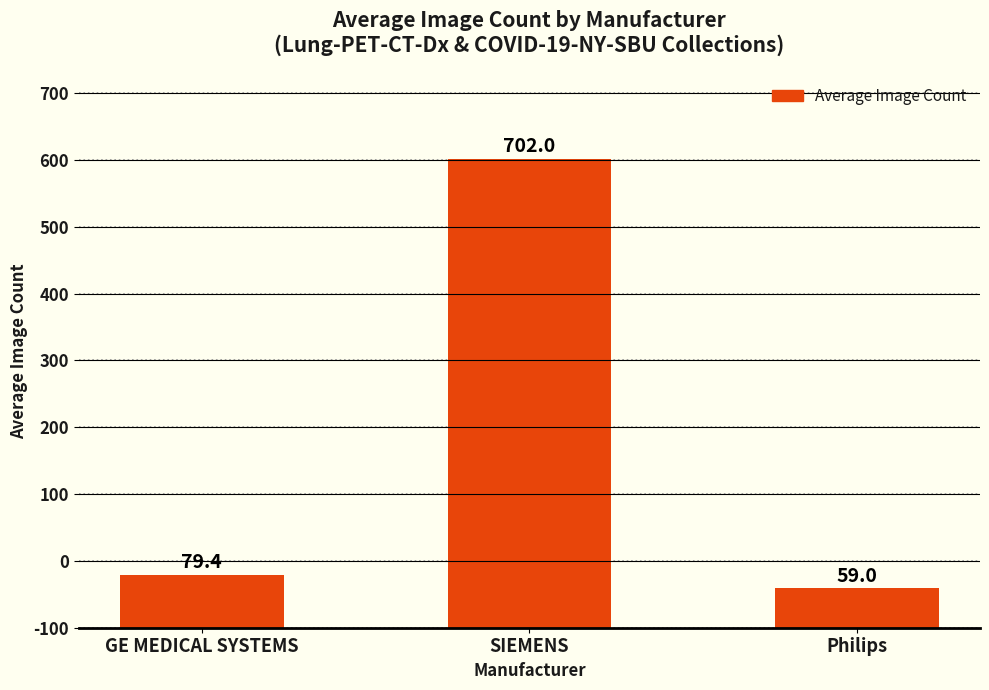

Reading left to right, list all the values displayed in this chart.

GE MEDICAL SYSTEMS=79.4	SIEMENS=702.0	Philips=59.0